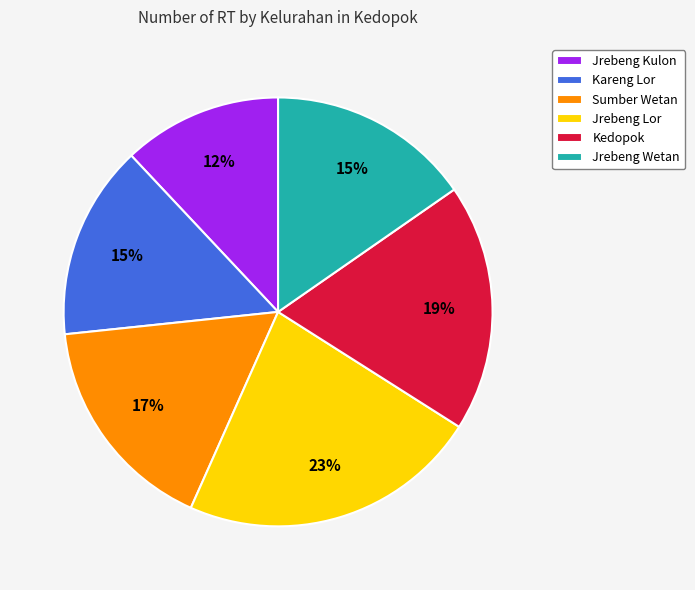

To the nearest percent, what is the combined percentage of Kareng Lor and Jrebeng Kulon?

27%